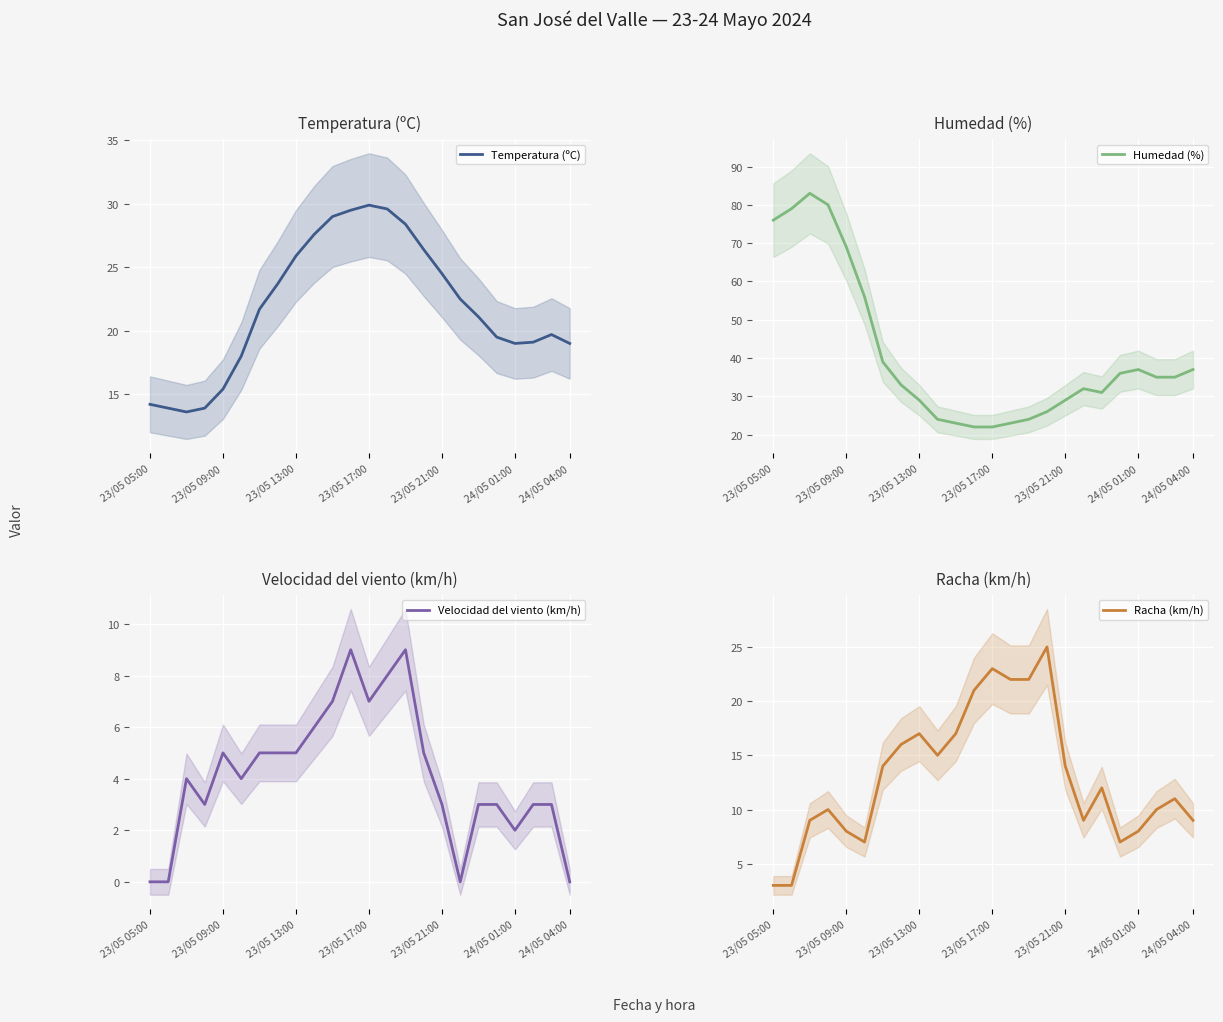

What is the minimum value for Temperatura (ºC)?

13.6